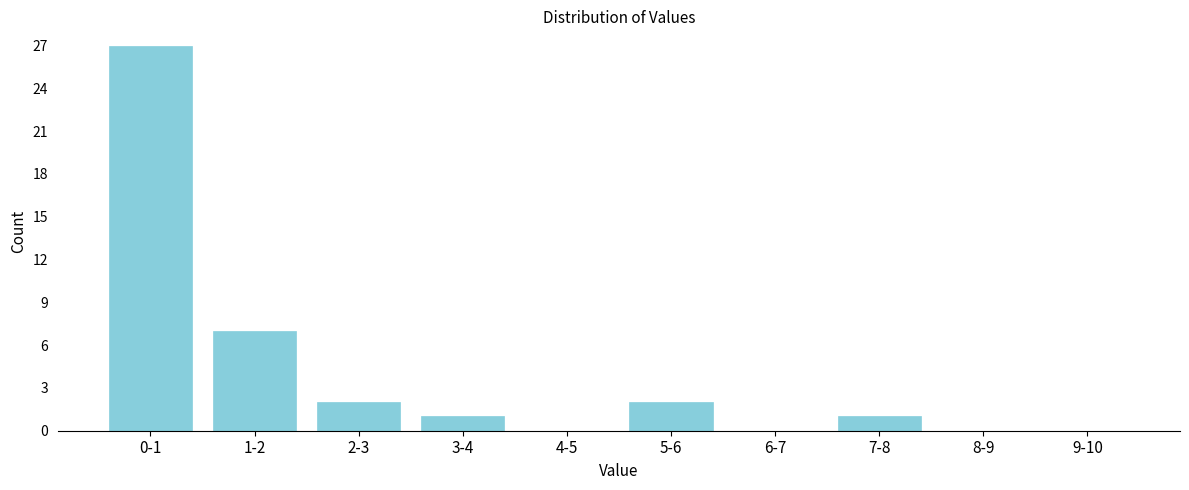

Reading right to left, list all the values displayed in this chart.

9-10=0	8-9=0	7-8=1	6-7=0	5-6=2	4-5=0	3-4=1	2-3=2	1-2=7	0-1=27